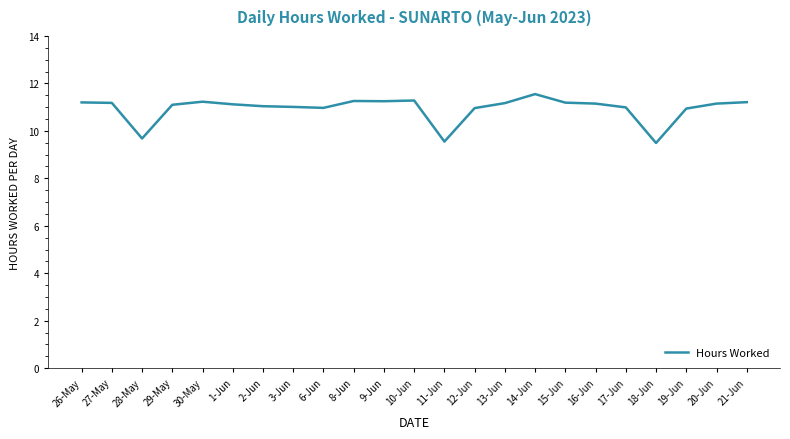

What is the maximum value shown in the chart?

11.6